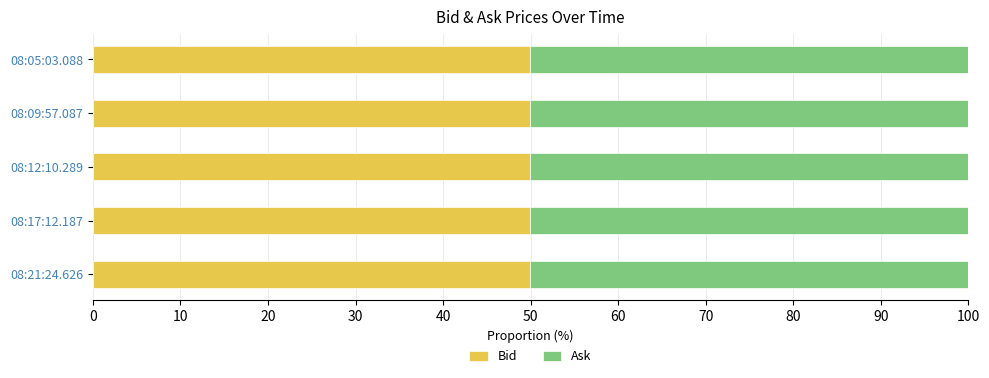

How many distinct data groups are displayed?

2